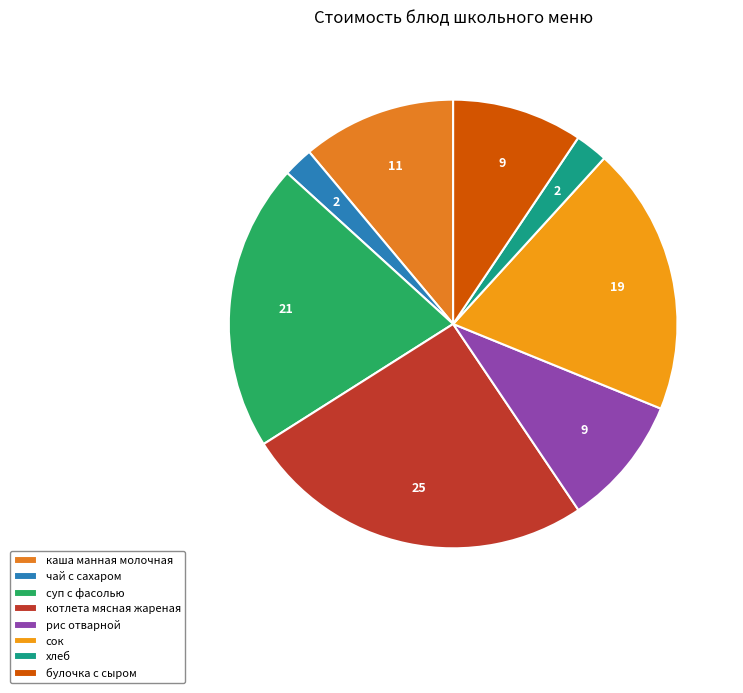

Count the number of slices in the pie.

8